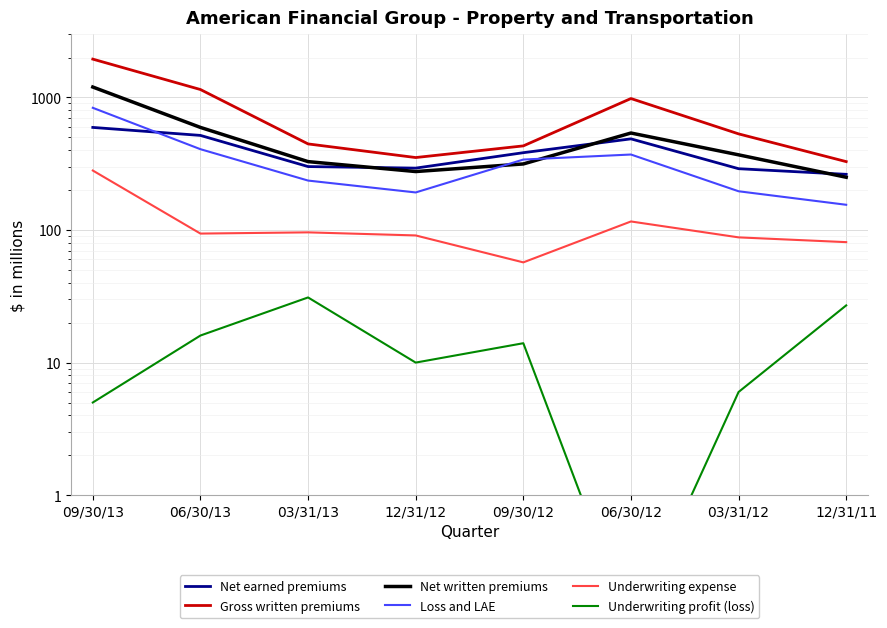

What is the greatest value displayed?

1945.0